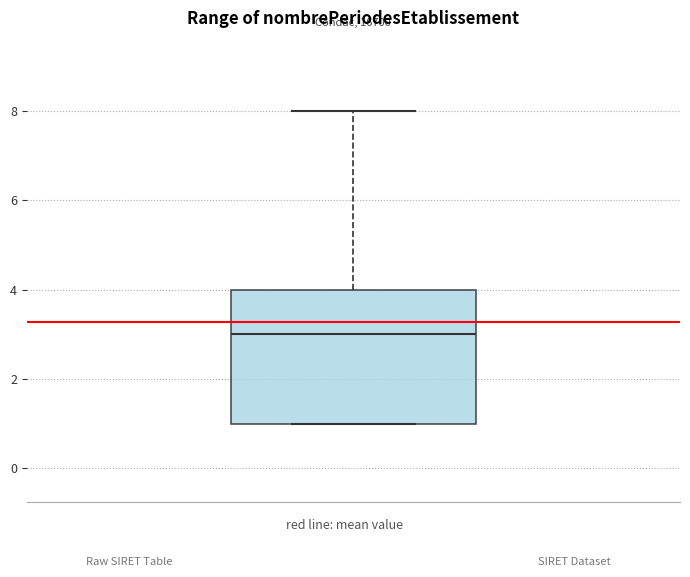

Read this box plot against the y-axis: the position of the median line, the range covered by the box, and the ends of both whiskers. The values are not printed on the chart, so give them approximately, as read against the axis.

median 3, box 1 to 4, whiskers 1 to 8